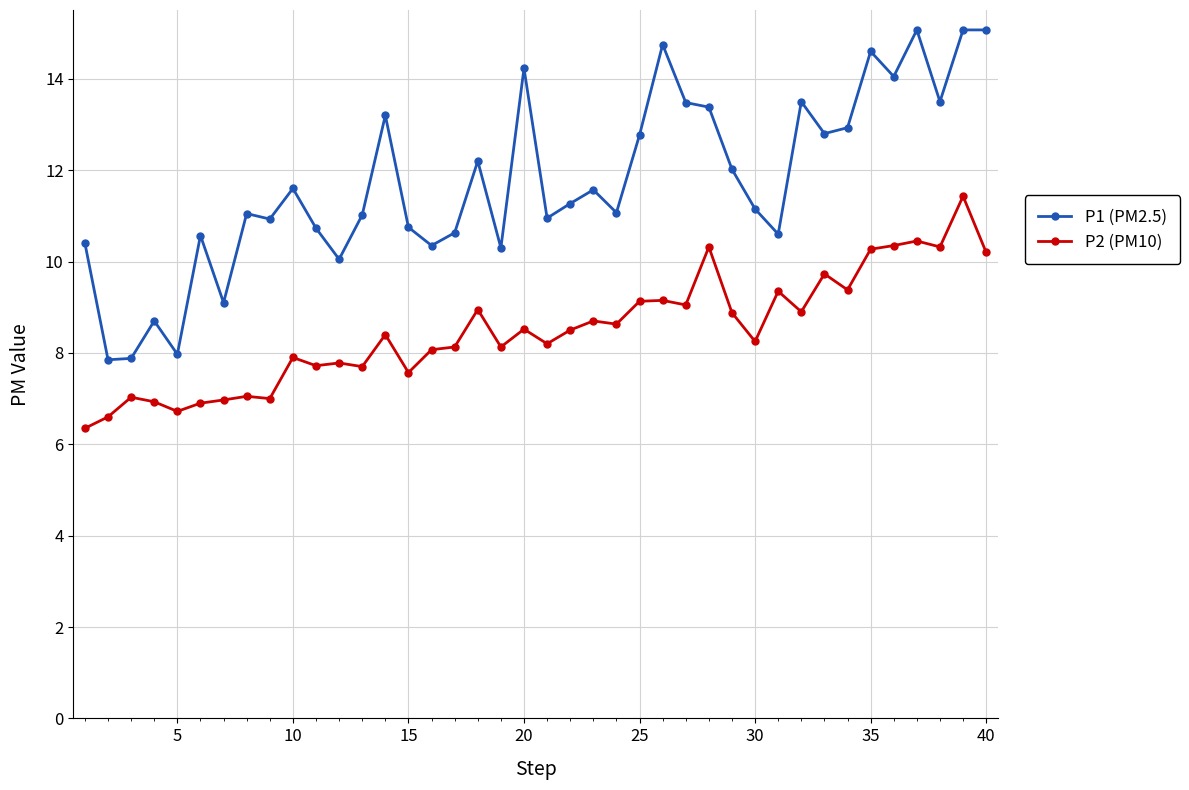

What is the difference between the second highest and second lowest values in the P1 (PM2.5) series?

7.2